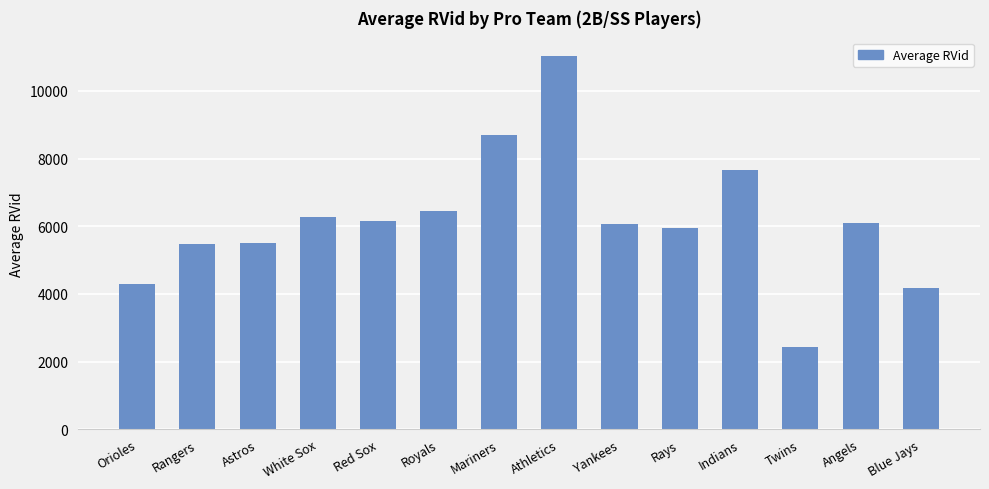

What is the difference between the values at Indians and White Sox?

1386.7